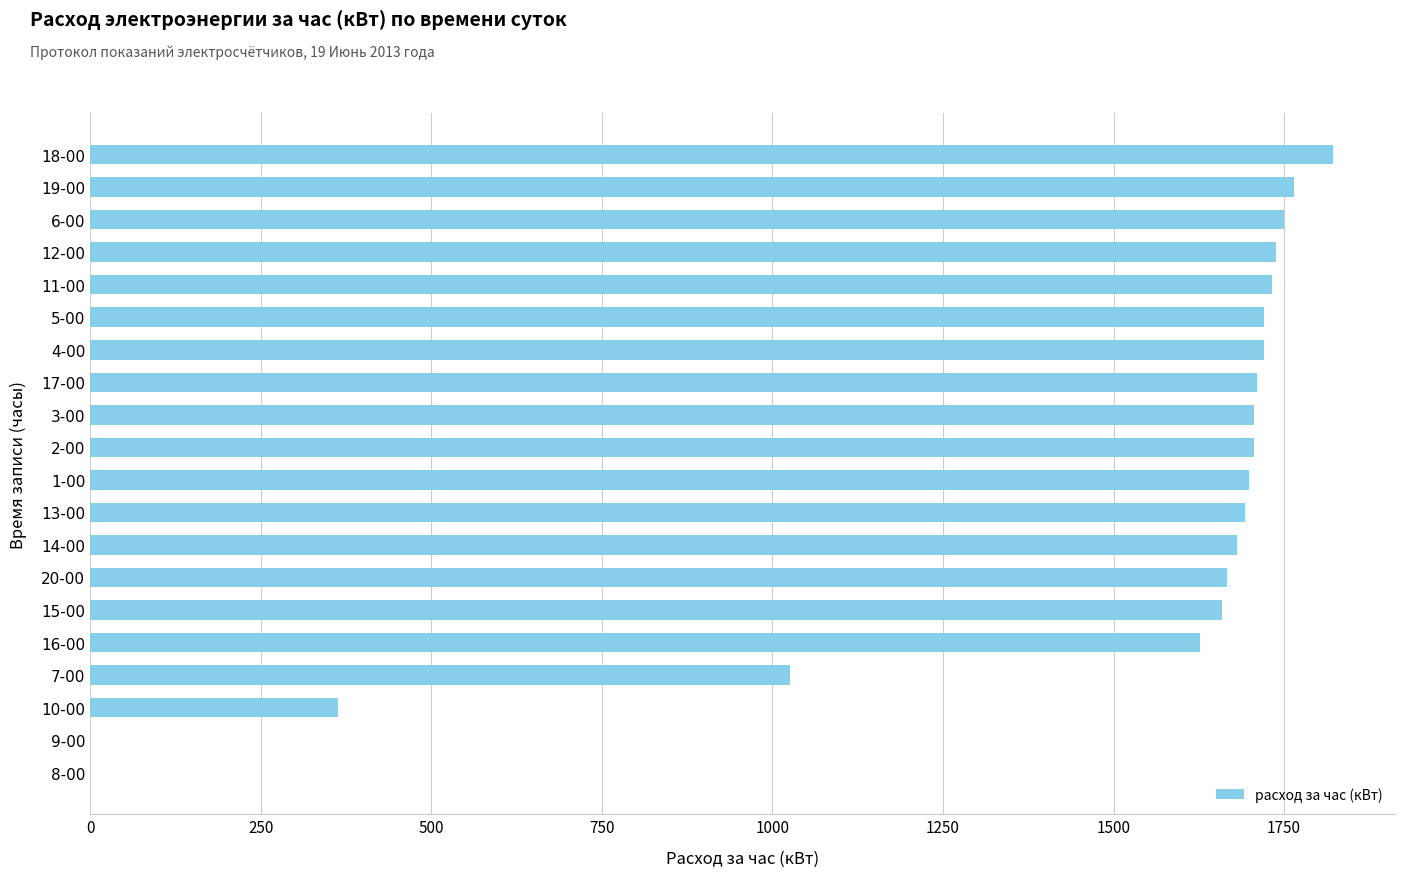

At which label is the value closest to 910?

7-00